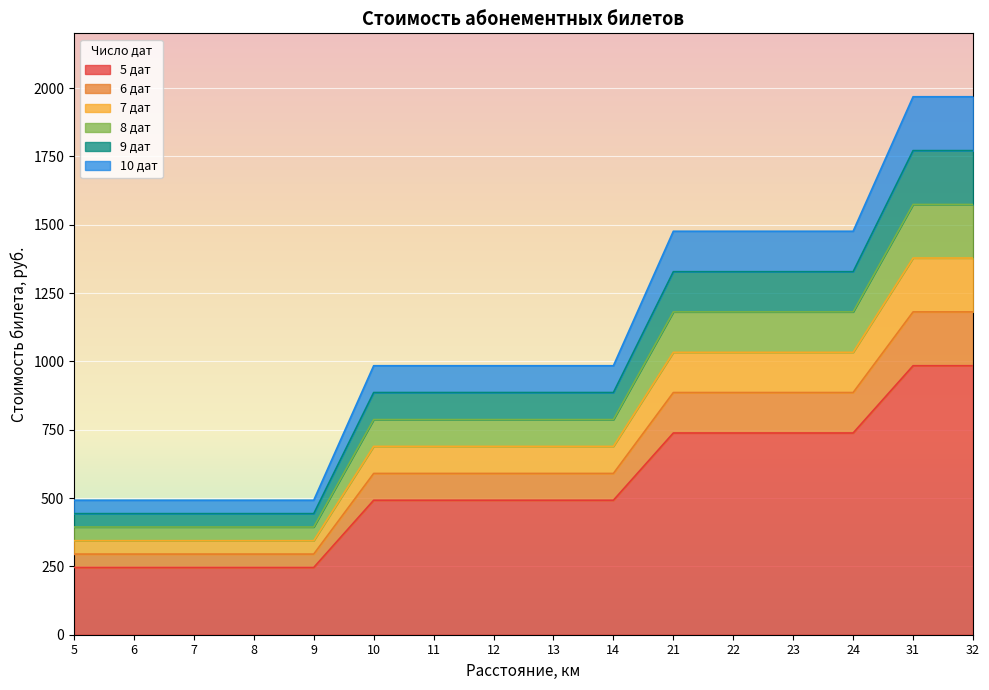

The value of 5 дат at 9 is 415. True or false?

False